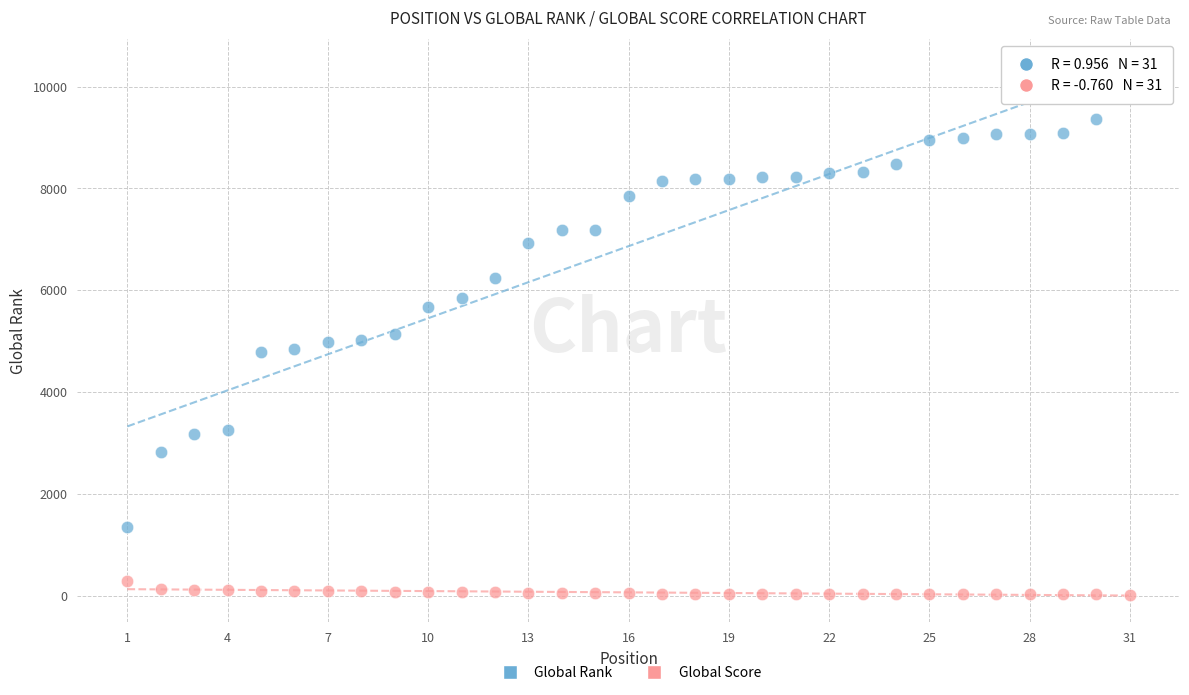

Which series contains the highest Y value?

Global Rank